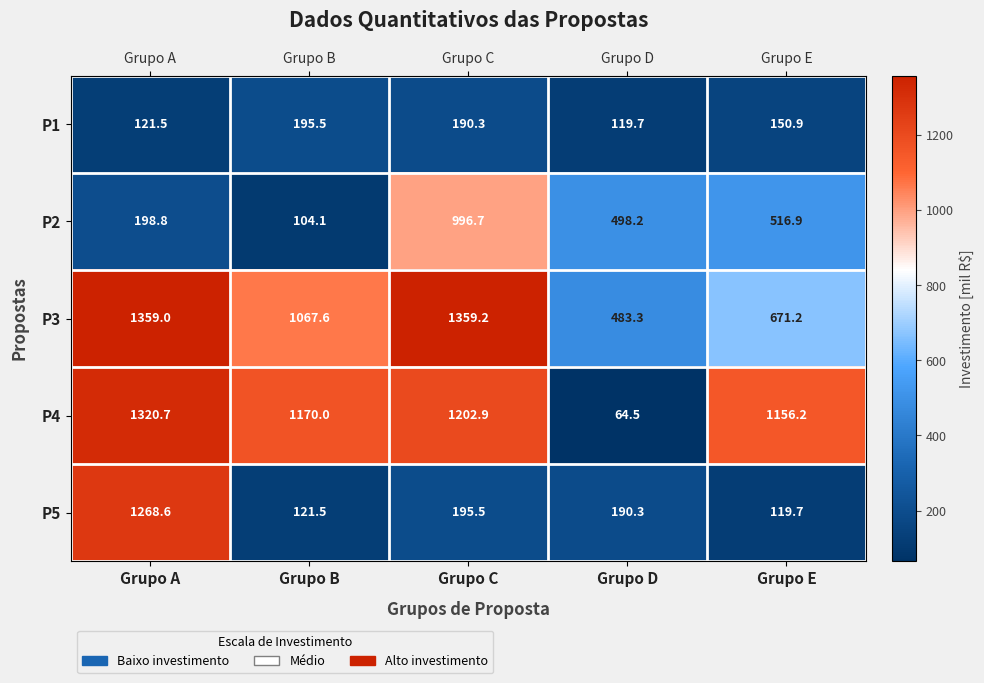

What is the difference between the second highest and second lowest values in the P3 series?

687.8